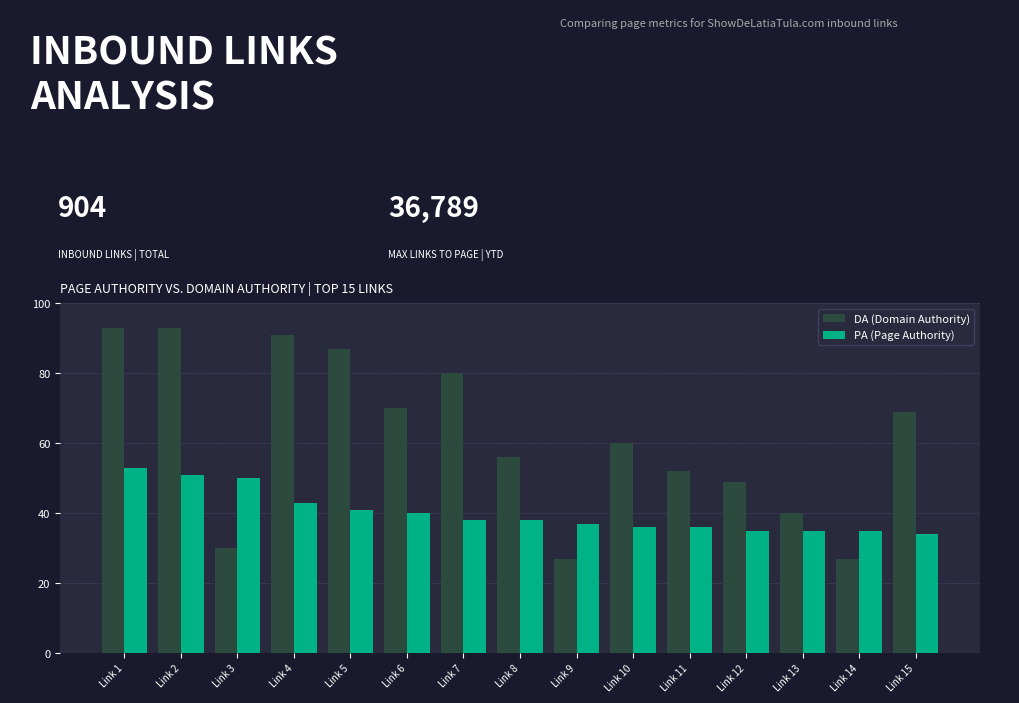

The DA (Domain Authority) series shows 103 at Link 10. True or false?

False